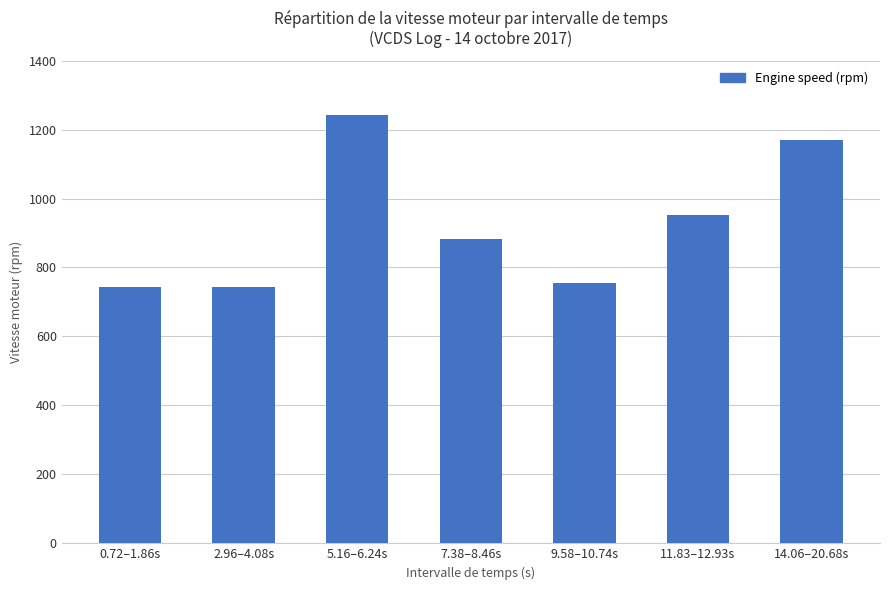

What is the difference between the second highest and second lowest values?

428.0